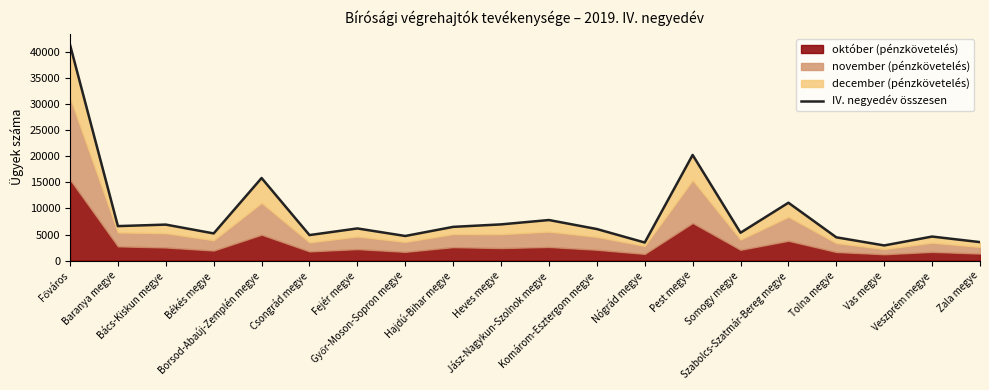

Read the value at Jász-Nagykun-Szolnok megye, to the nearest 100.

7800